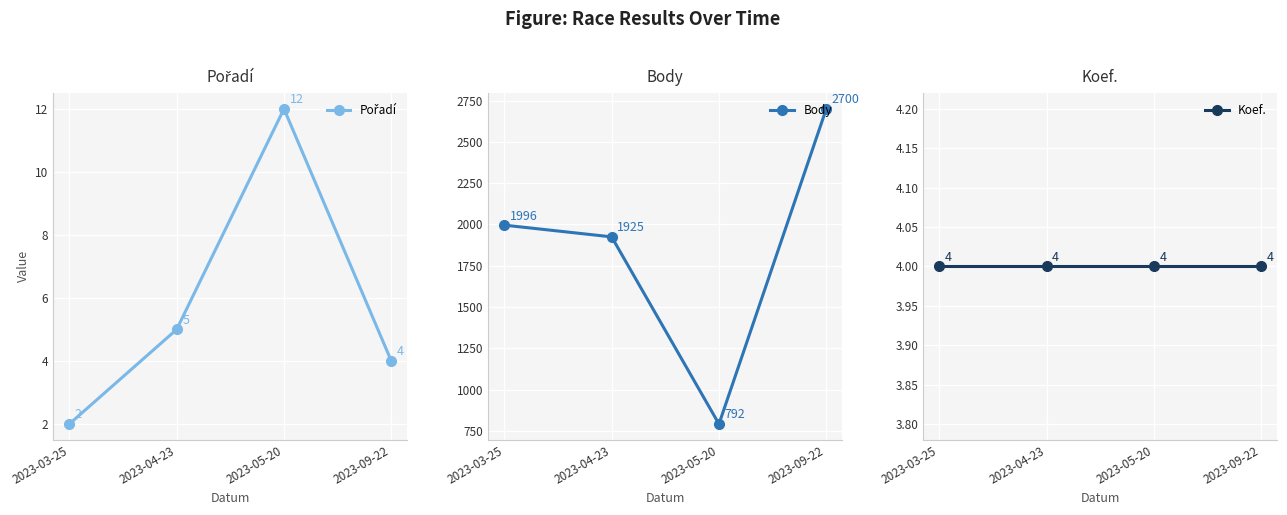

What is the average value of the Koef. series?

4